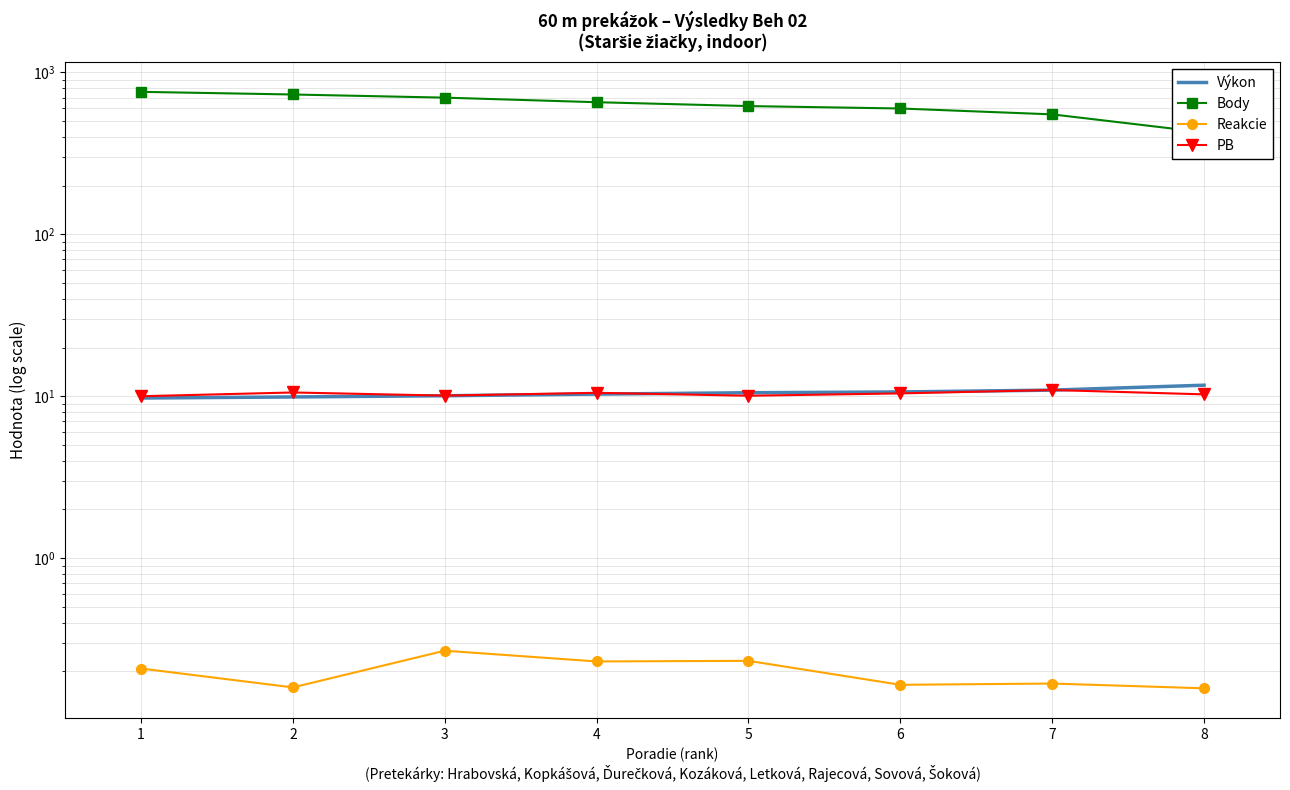

What is the maximum value shown in the chart?

759.0